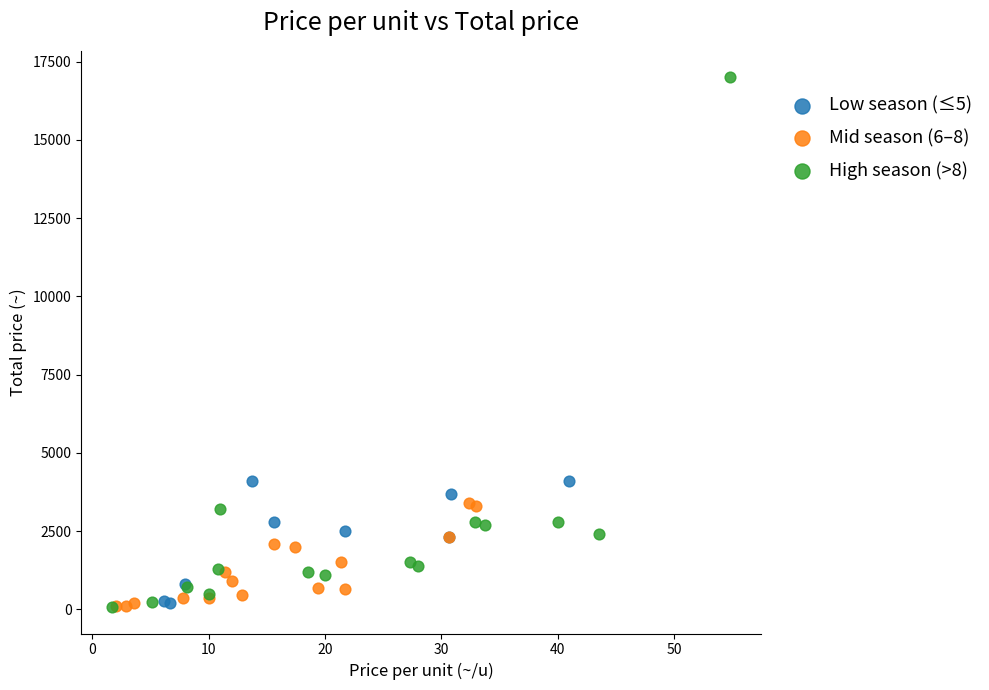

Which series has the widest spread of Y values?

High season (>8)